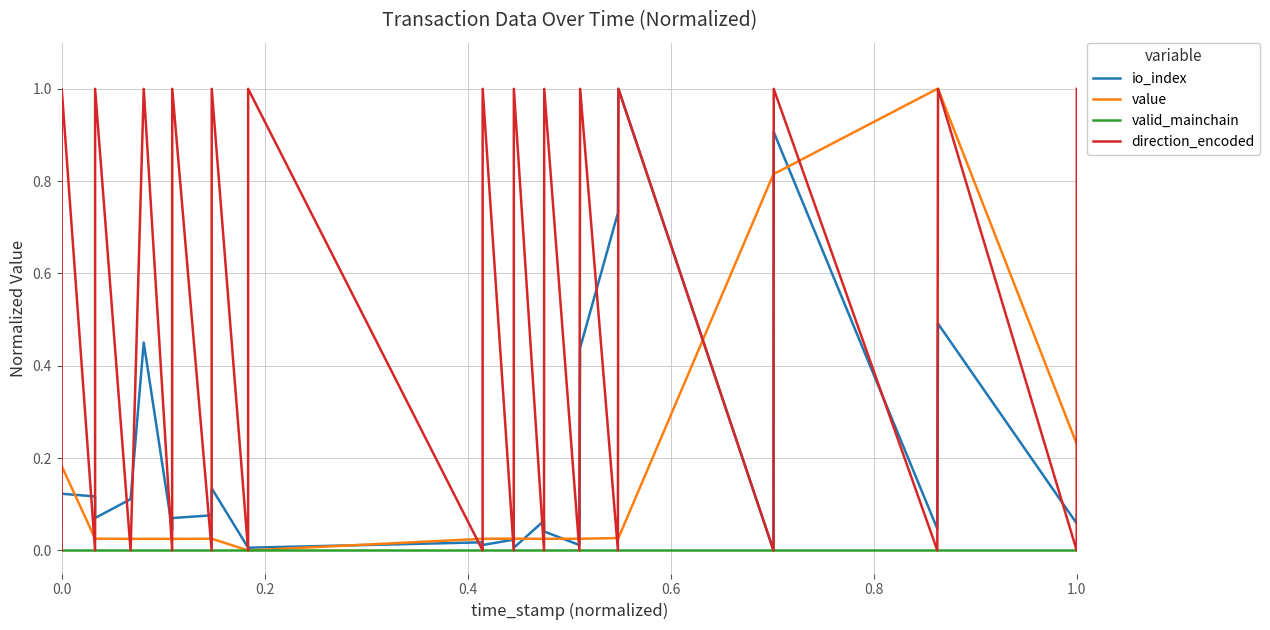

Which series has the largest total across all categories?

direction_encoded